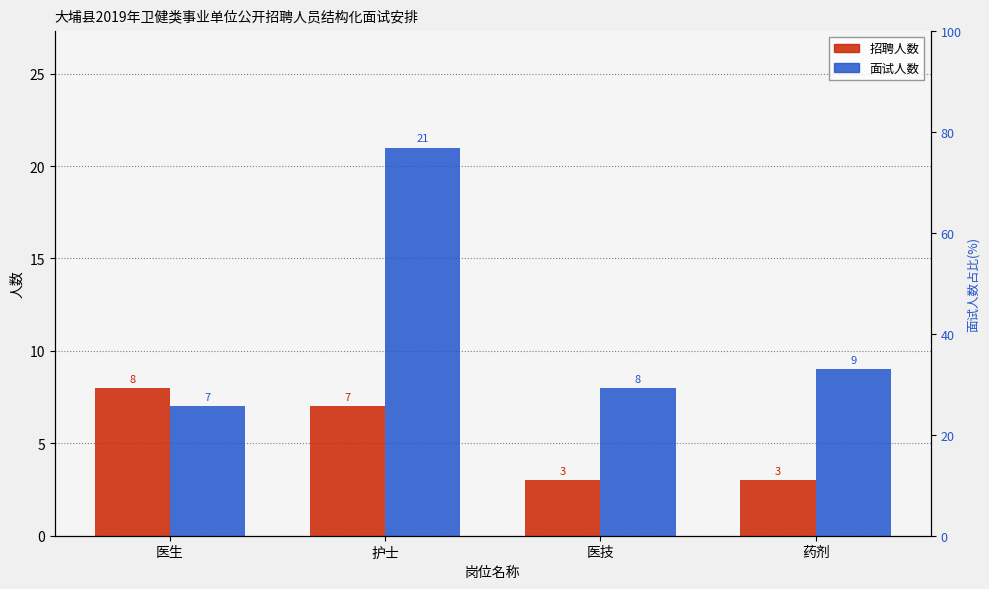

How many data points in 招聘人数 are above 7?

1